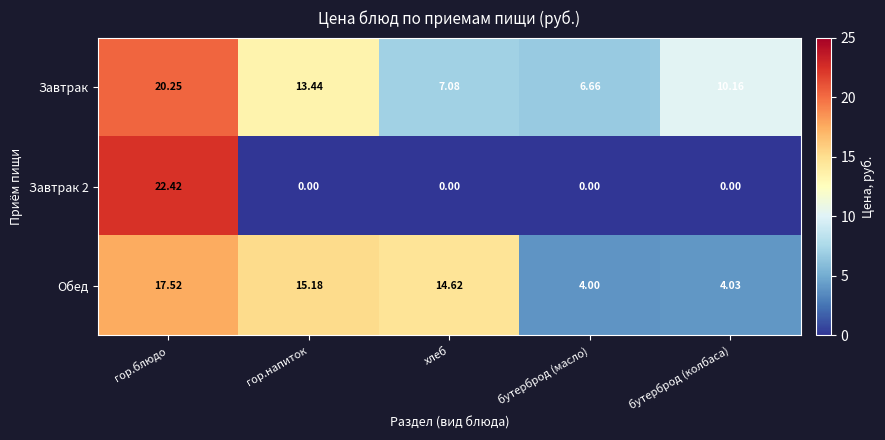

Is the value of Обед at бутерброд (масло) greater than the value of Завтрак at бутерброд (масло)?

No